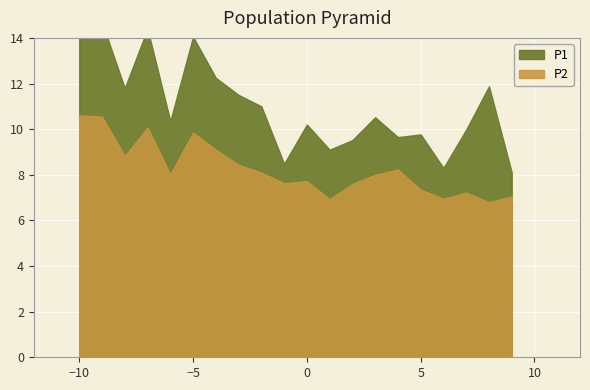

Reading left to right, list all the values displayed in this chart.

P1: 00:00=15.4	00:02=14.7	00:05=11.8	00:07=14.4	00:10=10.3	00:15=14.1	00:21=12.2	00:23=11.5	00:26=11.0	00:28=8.5	00:31=10.2	00:34=9.1	00:36=9.5	00:39=10.5	00:44=9.7	00:47=9.8	00:50=8.3	00:55=10.0	00:58=11.9	01:01=8.1
P2: 00:00=10.6	00:02=10.6	00:05=8.8	00:07=10.1	00:10=8.0	00:15=9.8	00:21=9.1	00:23=8.4	00:26=8.1	00:28=7.6	00:31=7.7	00:34=6.9	00:36=7.6	00:39=8.0	00:44=8.2	00:47=7.3	00:50=7.0	00:55=7.2	00:58=6.8	01:01=7.0